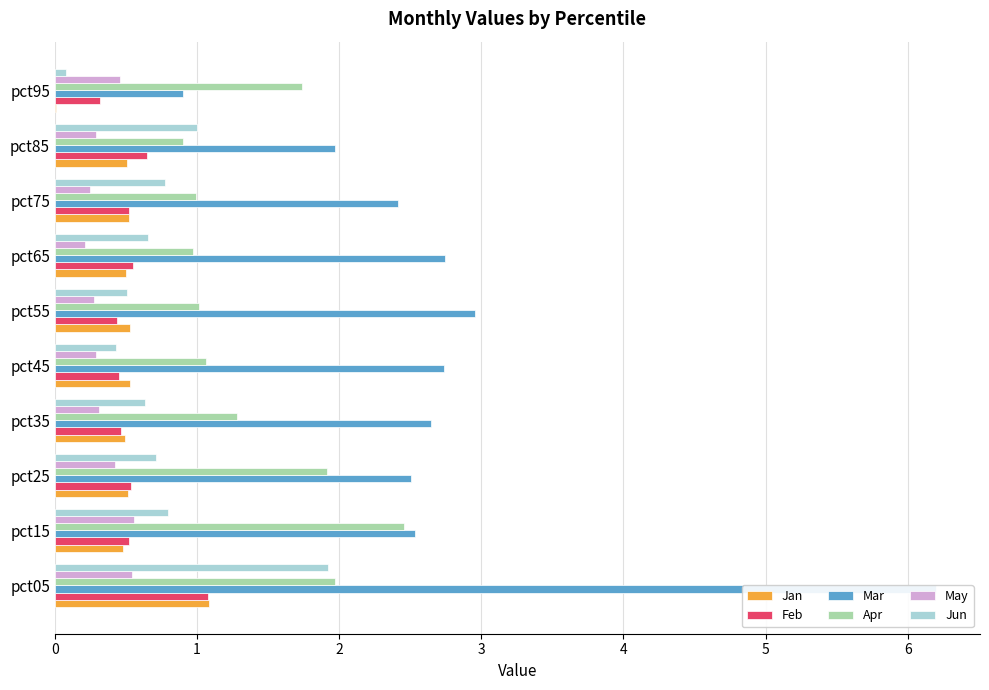

Does the chart contain stacked bars?

No